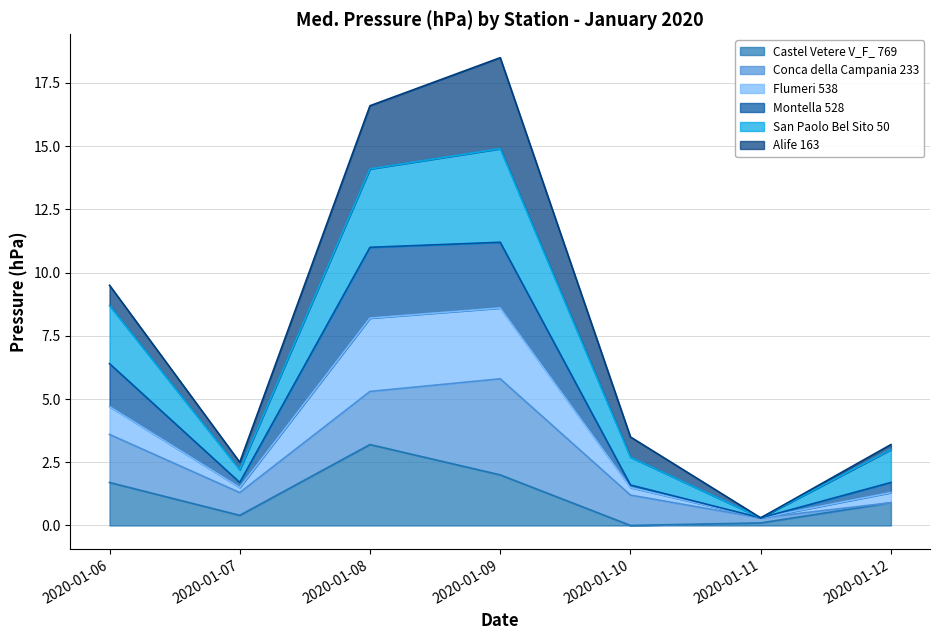

In Flumeri 538, how many points are higher than both neighbors (excluding endpoints)?

1